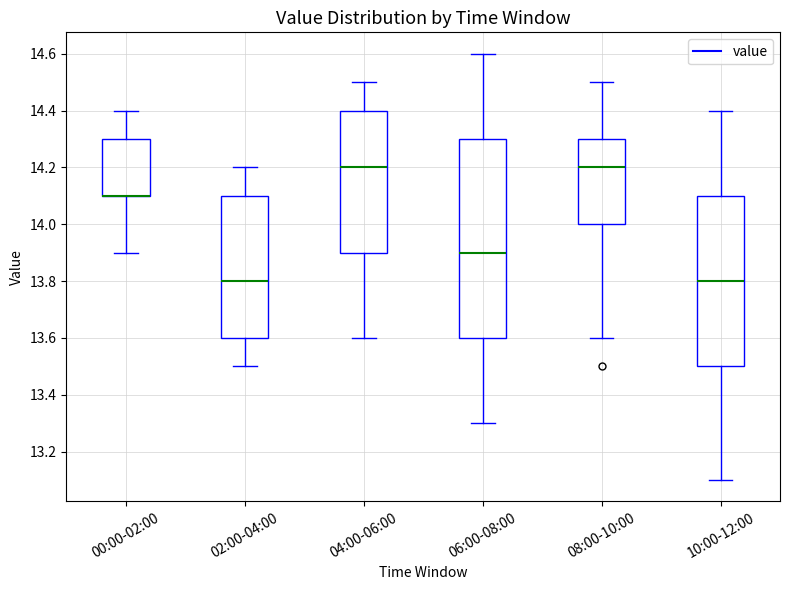

Reading left to right, read every box against the y-axis: the position of its median line, the range the box covers, and the ends of its whiskers. The values are not printed on the chart, so give them approximately, as read against the axis.

00:00-02:00: median 14.1 (drawn on the box's lower edge), box 14.1 to 14.3, whiskers 13.9 to 14.4
02:00-04:00: median 13.8, box 13.6 to 14.1, whiskers 13.5 to 14.2
04:00-06:00: median 14.2, box 13.9 to 14.4, whiskers 13.6 to 14.5
06:00-08:00: median 13.9, box 13.6 to 14.3, whiskers 13.3 to 14.6
08:00-10:00: median 14.2, box 14.0 to 14.3, whiskers 13.6 to 14.5
10:00-12:00: median 13.8, box 13.5 to 14.1, whiskers 13.1 to 14.4